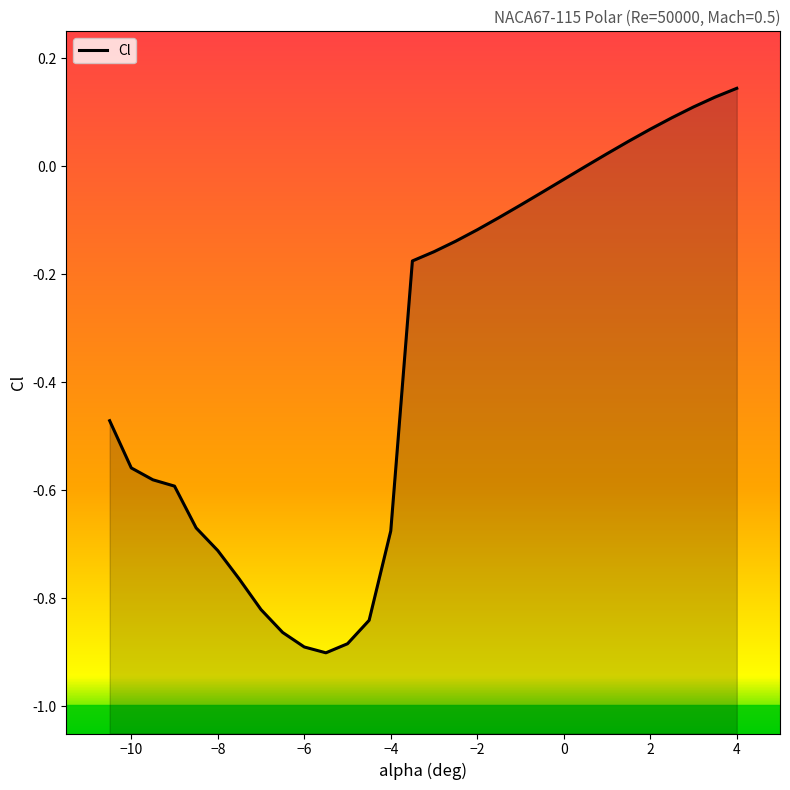

What is the value of the 26th point from the left?

0.1